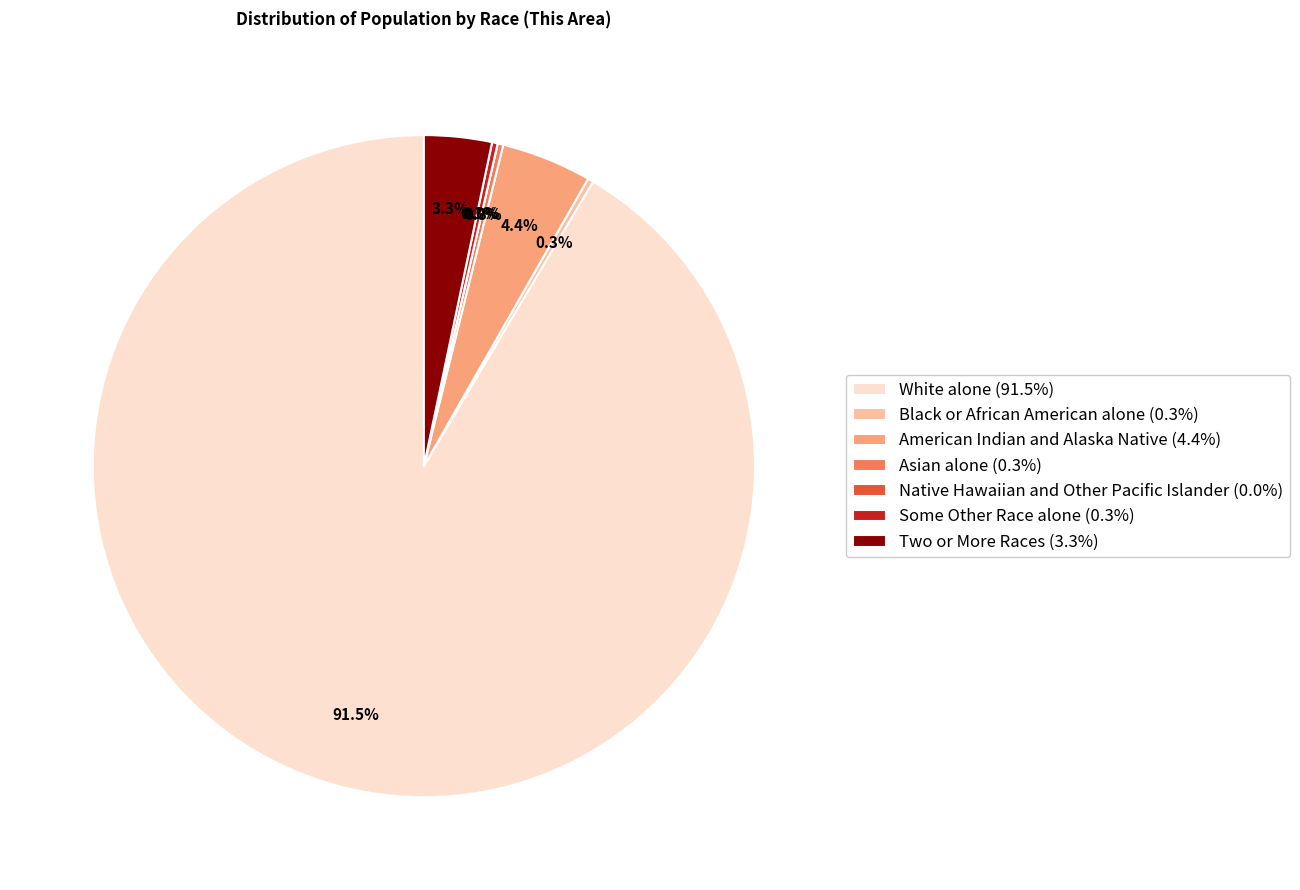

Which category has the biggest portion of the pie?

White alone